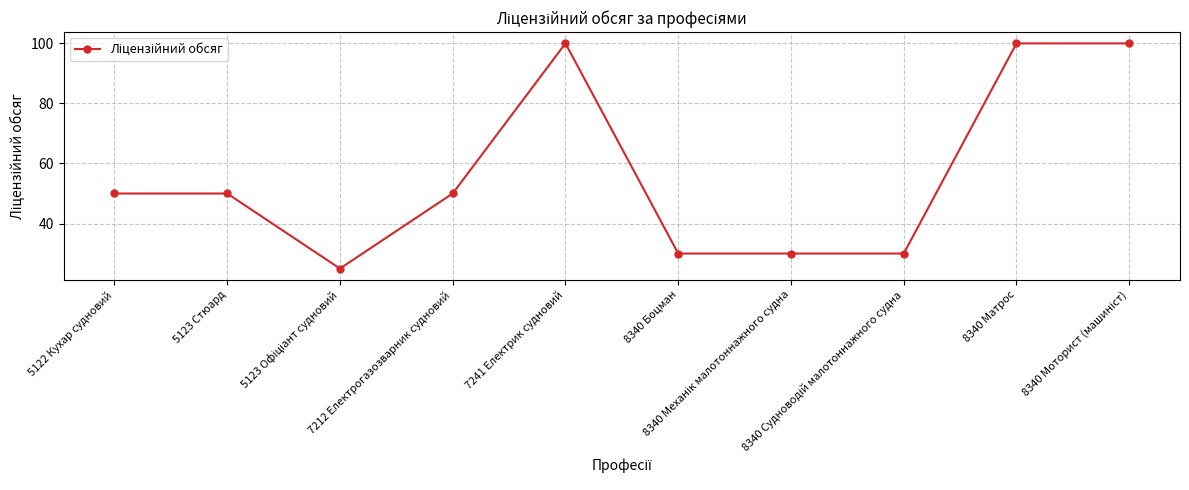

Between 5123 Стюард and 8340 Матрос, which is larger?

8340 Матрос